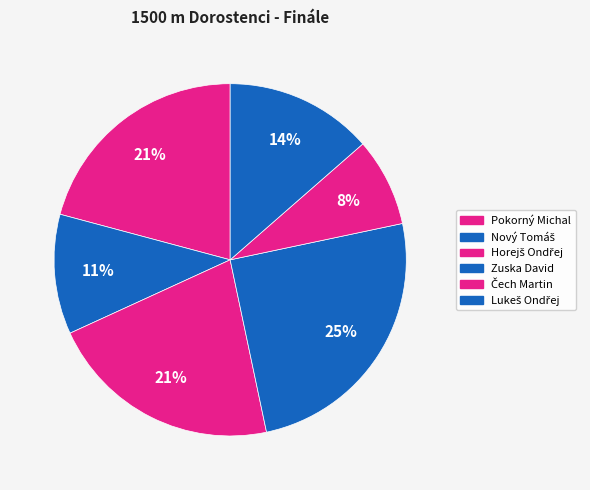

What percentage is the Čech Martin slice, to the nearest percent?

8%